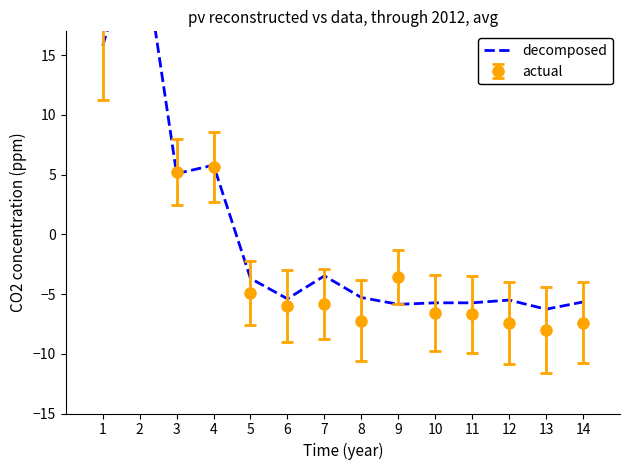

How many lines are shown in the chart?

1